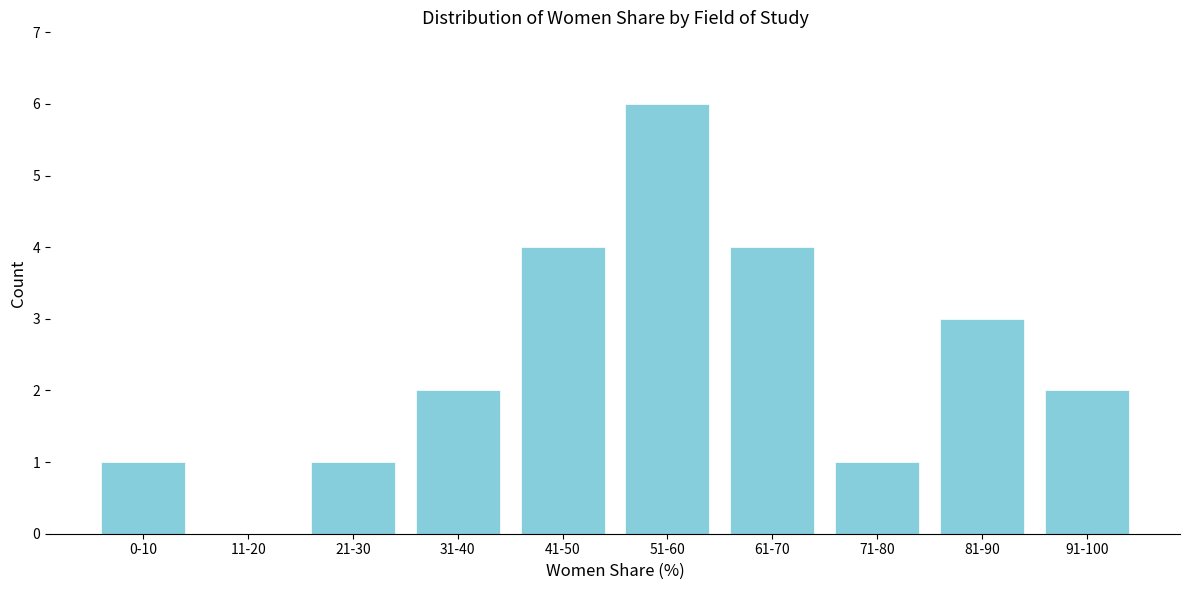

Reading left to right, extract all data points from this chart.

0-10=1	11-20=0	21-30=1	31-40=2	41-50=4	51-60=6	61-70=4	71-80=1	81-90=3	91-100=2